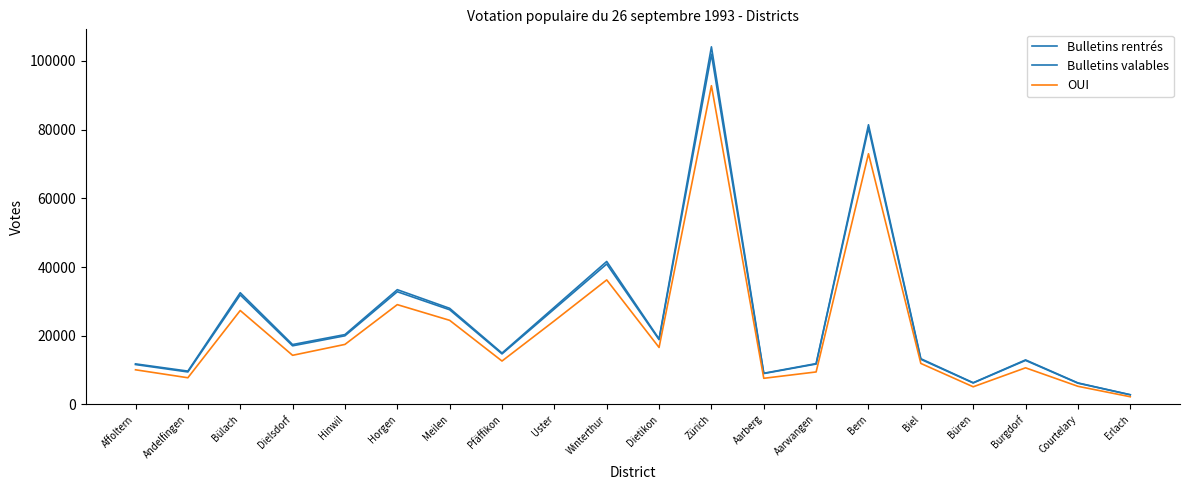

Reading right to left, what are all the values shown in this chart?

Bulletins rentrés: Erlach=2816	Courtelary=6252	Burgdorf=12949	Büren=6307	Biel=13304	Bern=81427	Aarwangen=11877	Aarberg=9064	Zürich=104117	Dietikon=19070	Winterthur=41618	Uster=28281	Pfäffikon=14946	Meilen=27975	Horgen=33402	Hinwil=20325	Dielsdorf=17421	Bülach=32516	Andelfingen=9692	Affoltern=11792
Bulletins valables: Erlach=2784	Courtelary=6173	Burgdorf=12806	Büren=6236	Biel=13122	Bern=80469	Aarwangen=11749	Aarberg=8982	Zürich=101977	Dietikon=18843	Winterthur=40878	Uster=27787	Pfäffikon=14698	Meilen=27557	Horgen=32802	Hinwil=19974	Dielsdorf=17054	Bülach=31876	Andelfingen=9443	Affoltern=11601
OUI: Erlach=2221	Courtelary=5267	Burgdorf=10648	Büren=5122	Biel=11926	Bern=72984	Aarwangen=9447	Aarberg=7594	Zürich=92800	Dietikon=16574	Winterthur=36247	Uster=24329	Pfäffikon=12623	Meilen=24477	Horgen=29046	Hinwil=17463	Dielsdorf=14290	Bülach=27337	Andelfingen=7755	Affoltern=10074